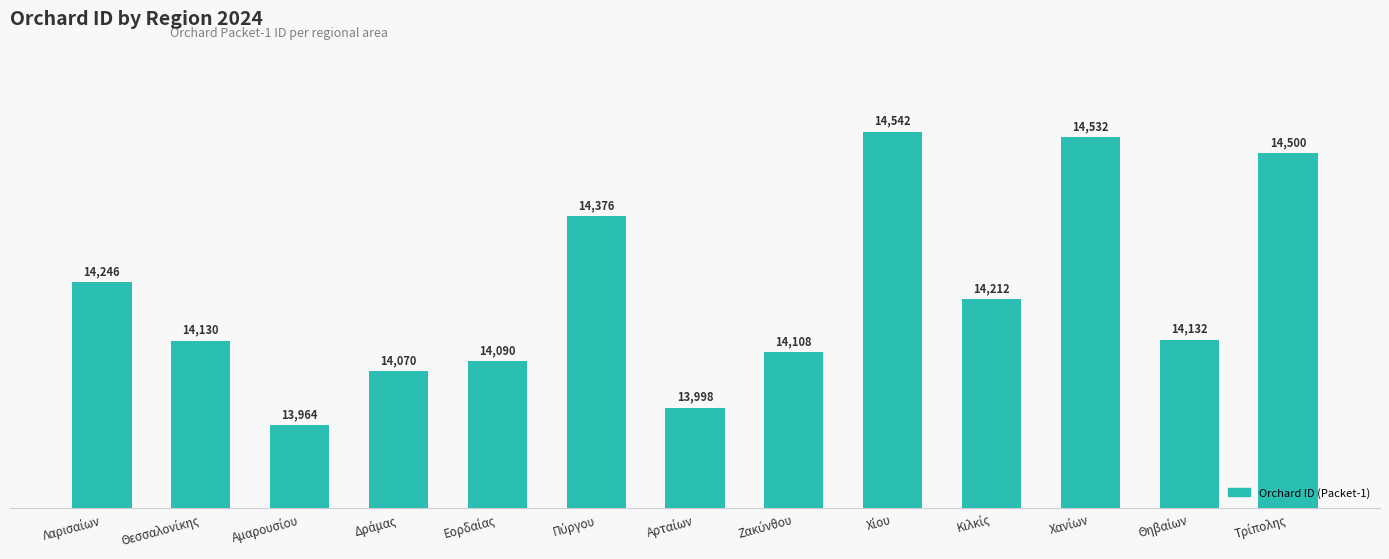

What is the value of the 2nd bar from the left?

14130